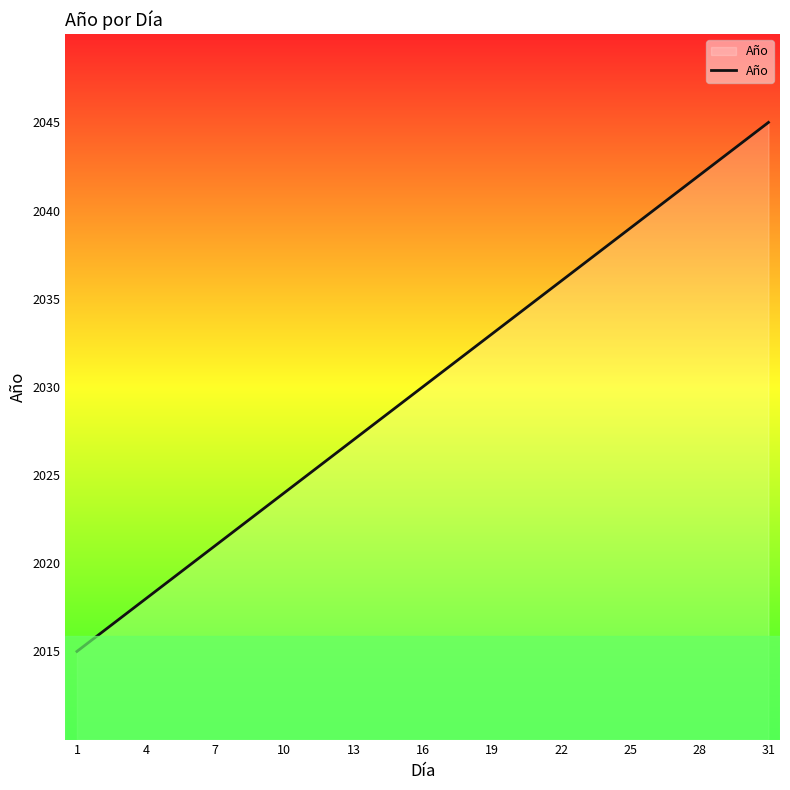

What is the maximum value shown in the chart?

2045